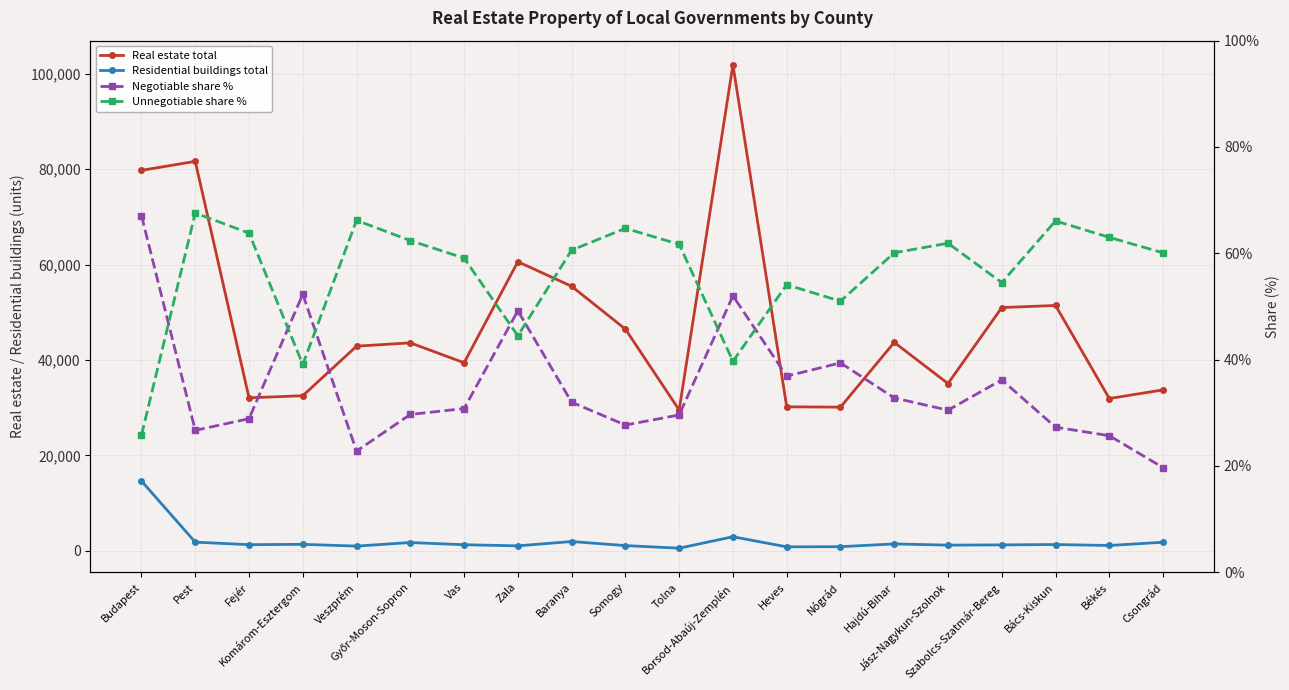

Does the chart have visible grid lines?

Yes